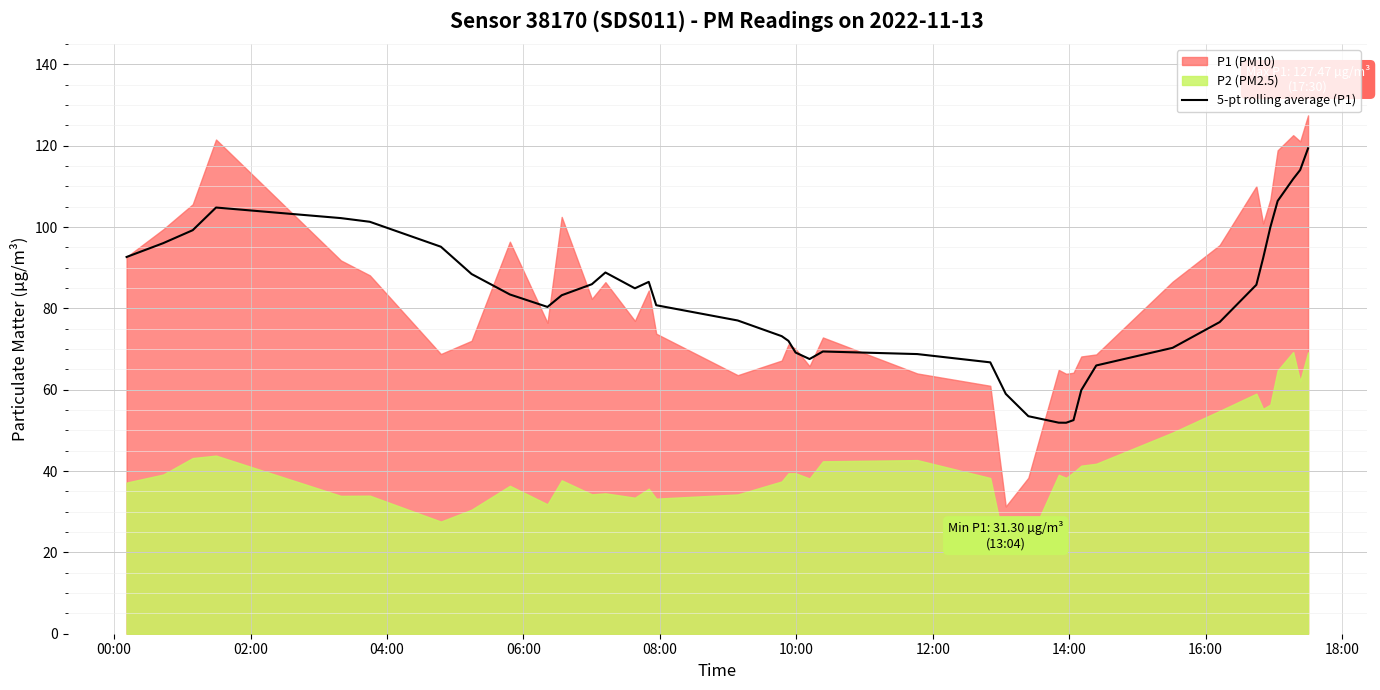

What is the lowest value of the 5-pt rolling average (P1) series?

51.9